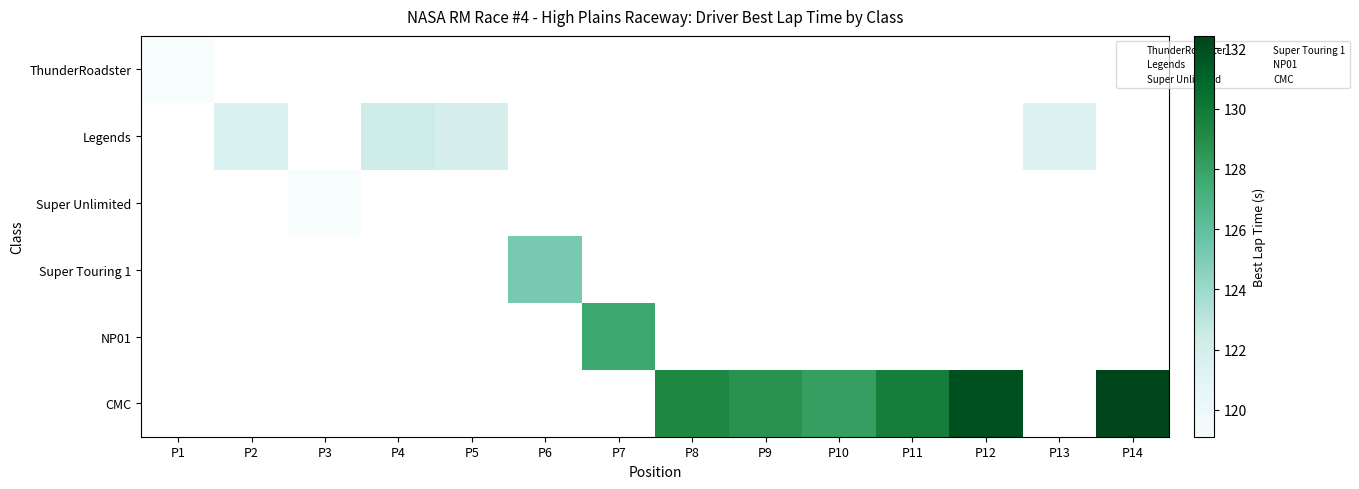

Rank the series by their maximum value, from lowest to highest.

ThunderRoadster, Legends, Super Unlimited, Super Touring 1, NP01, CMC